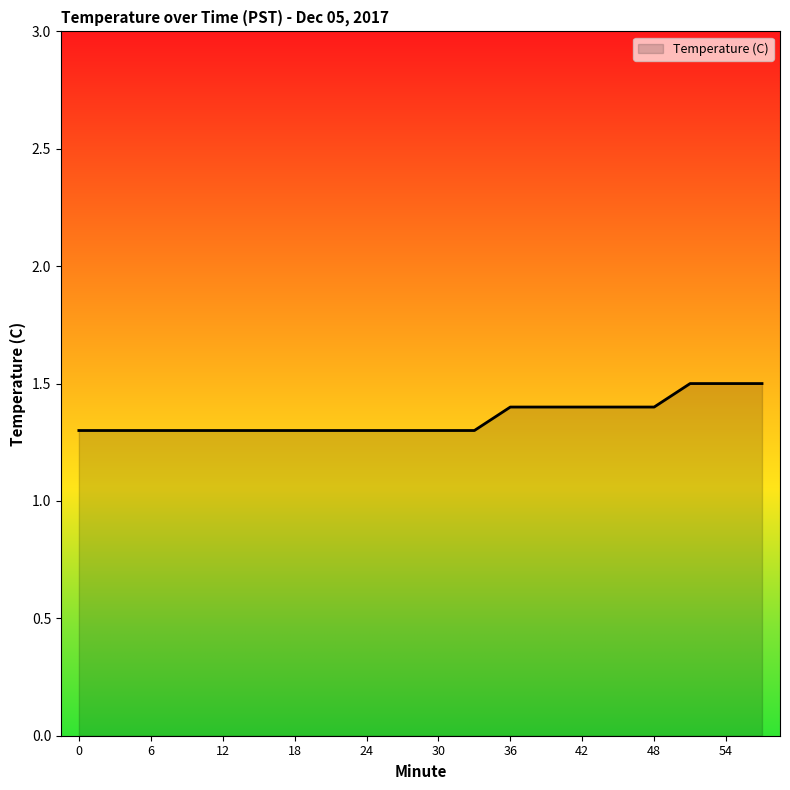

What is the minimum value shown in the chart?

1.3